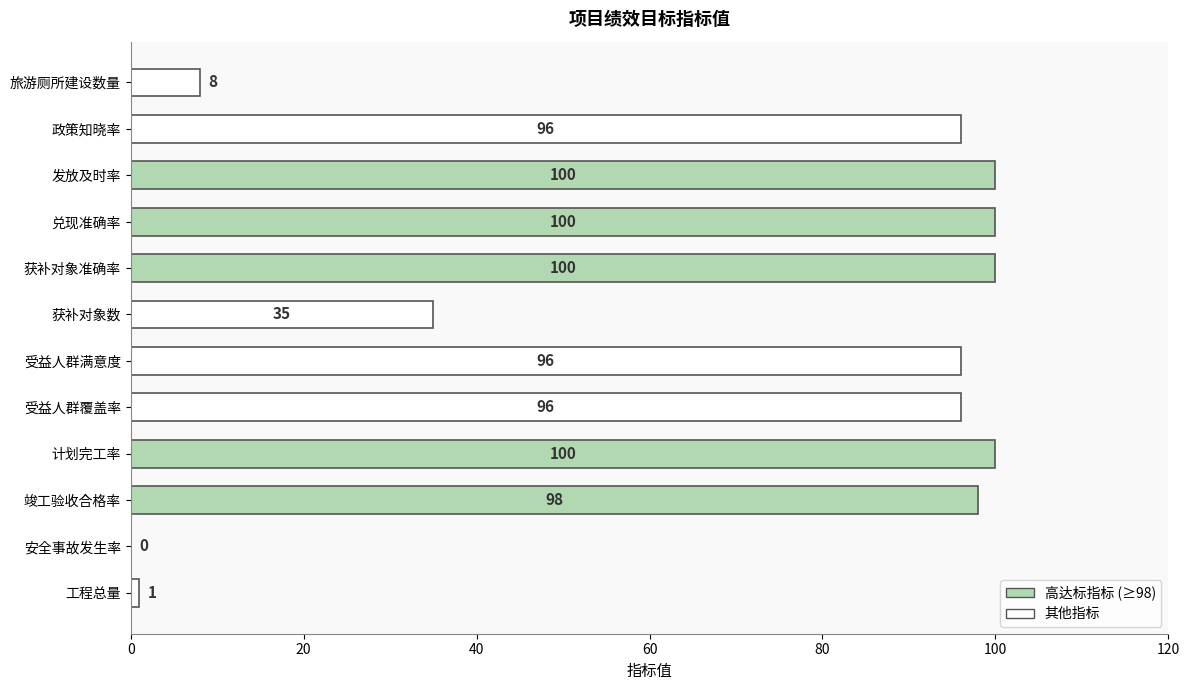

True or false: the data shows 100 at 获补对象准确率.

True